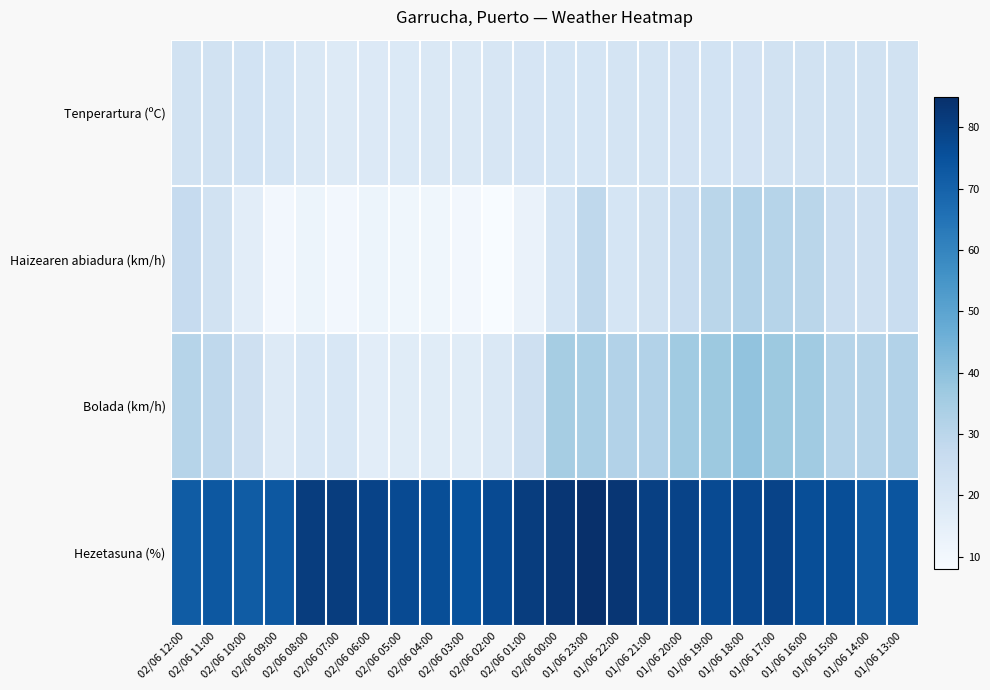

At how many categories does at least one series exceed 24?

24